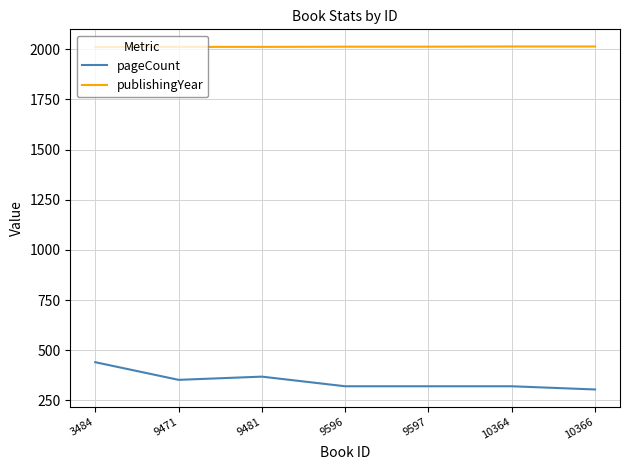

How many lines are shown in the chart?

2